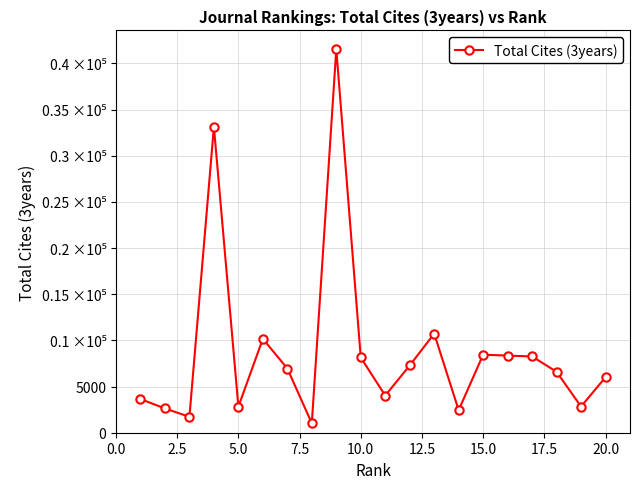

Is this an area chart (filled region under the line)?

No